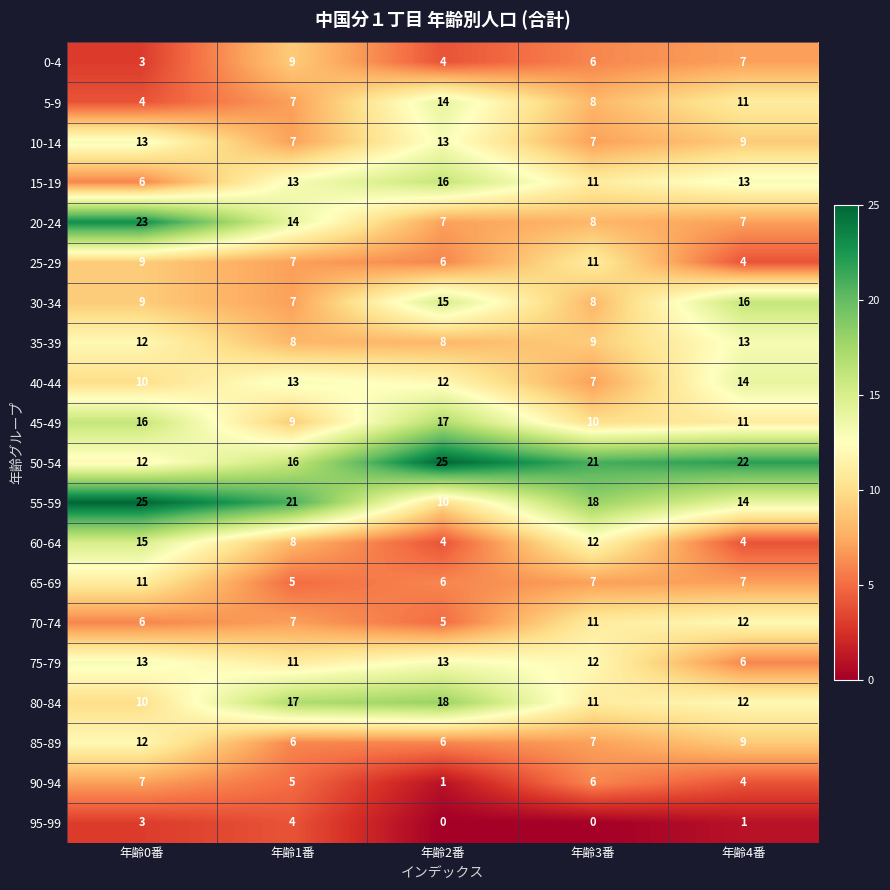

What value does the 90-94 series have at 年齢1番?

5